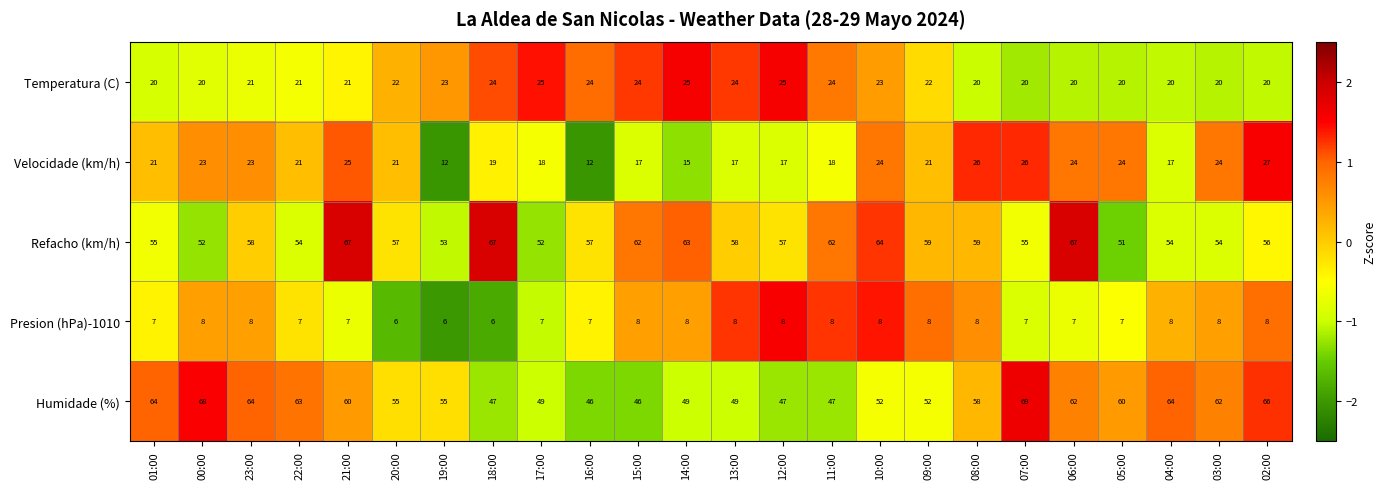

Which series has the largest range (max minus min)?

Humidade (%)